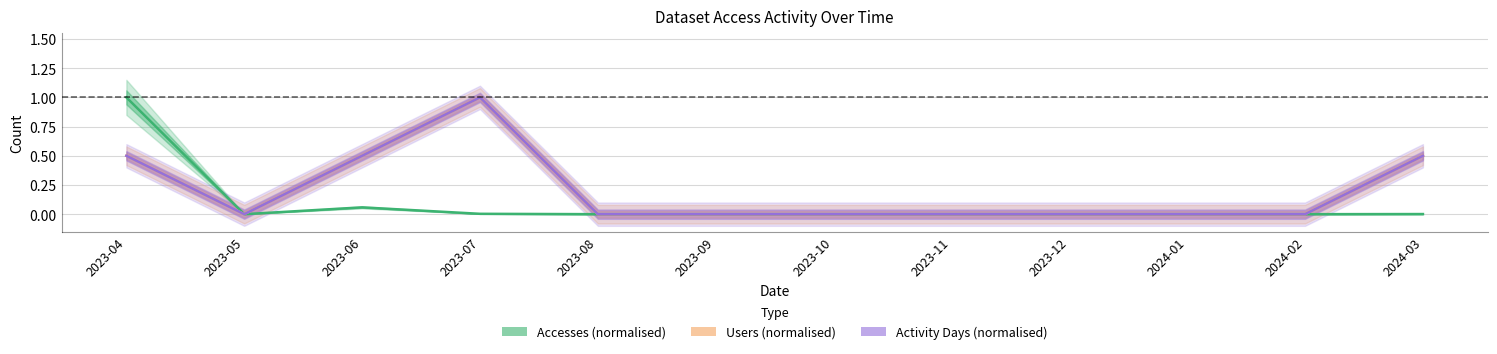

In Accesses (normalised), how many points are higher than both neighbors (excluding endpoints)?

1